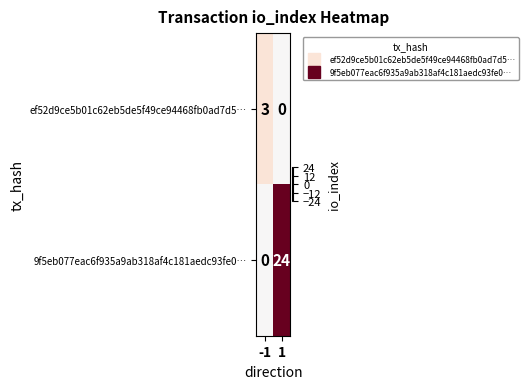

True or false: 9f5eb077eac6f935a9ab318af4c181aedc93fe0… has a value of 0 at -1.

True